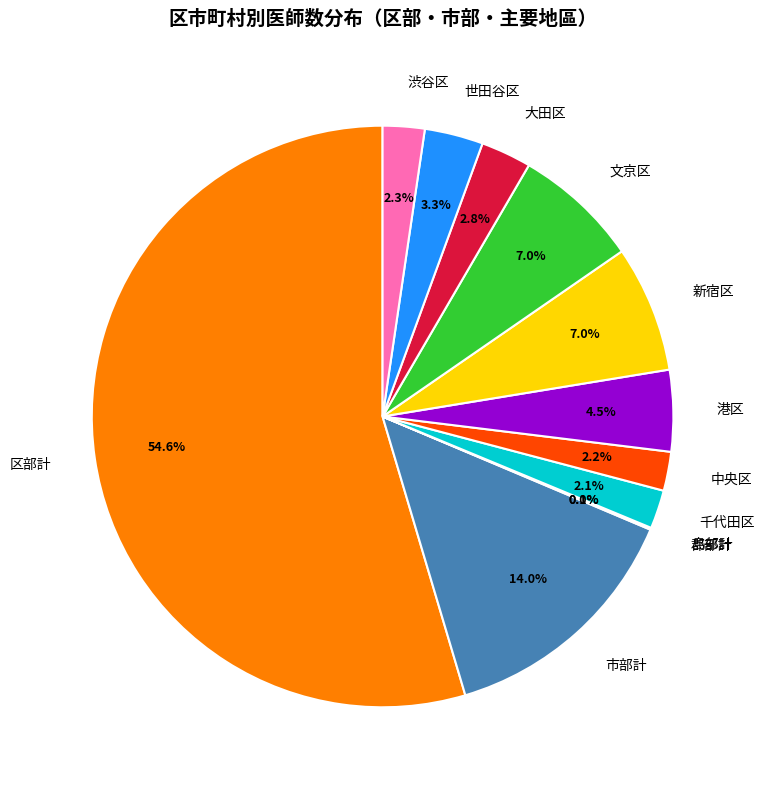

Approximately how many times larger is the value at 新宿区 compared to 港区?

1.6